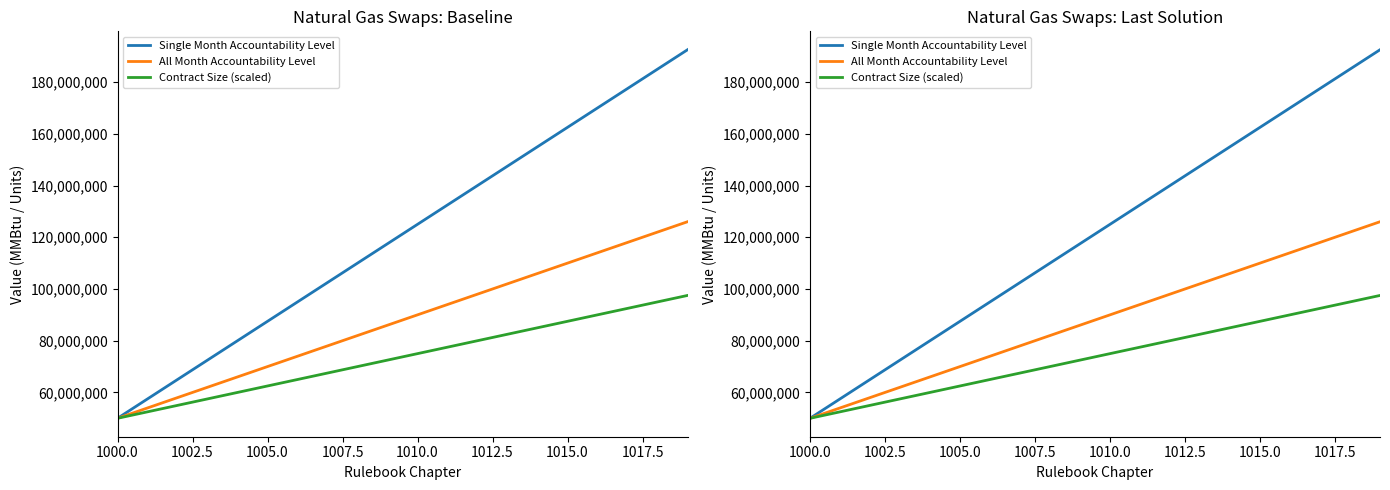

What is the maximum value for All Month Accountability Level?

126000000.0